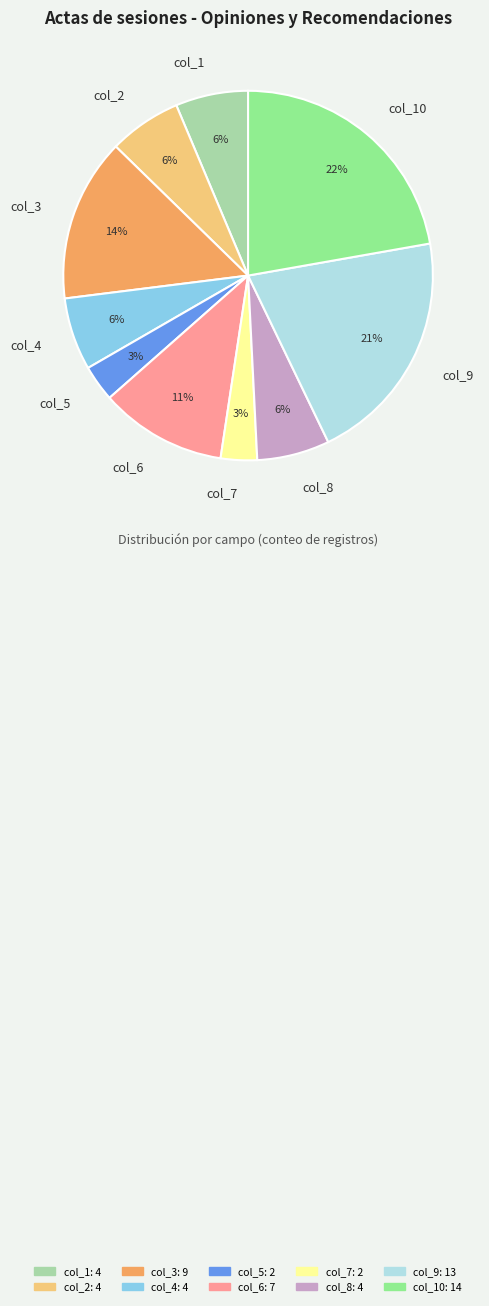

Count the number of slices in the pie.

10